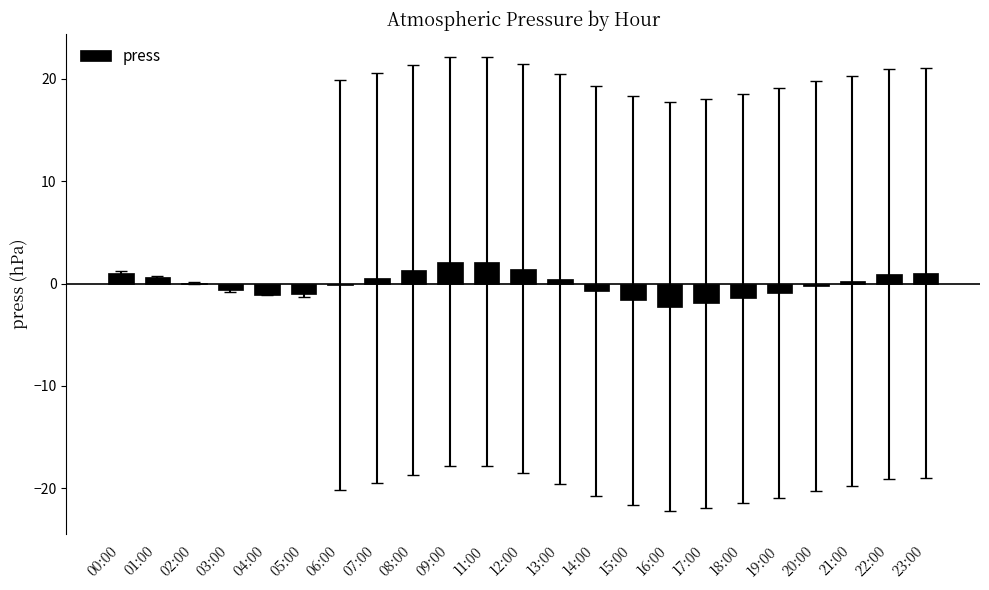

Is it true that the value at 22:00 is 1.0?

True